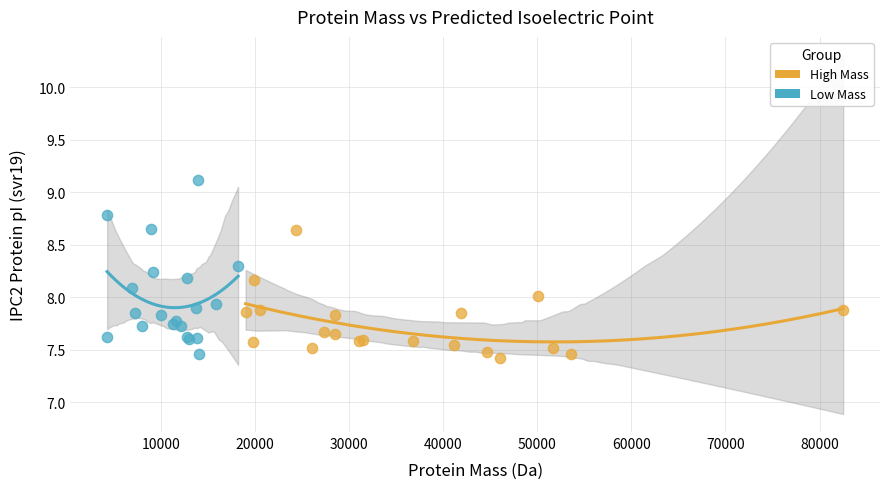

Which series reaches the maximum Y coordinate?

Low Mass